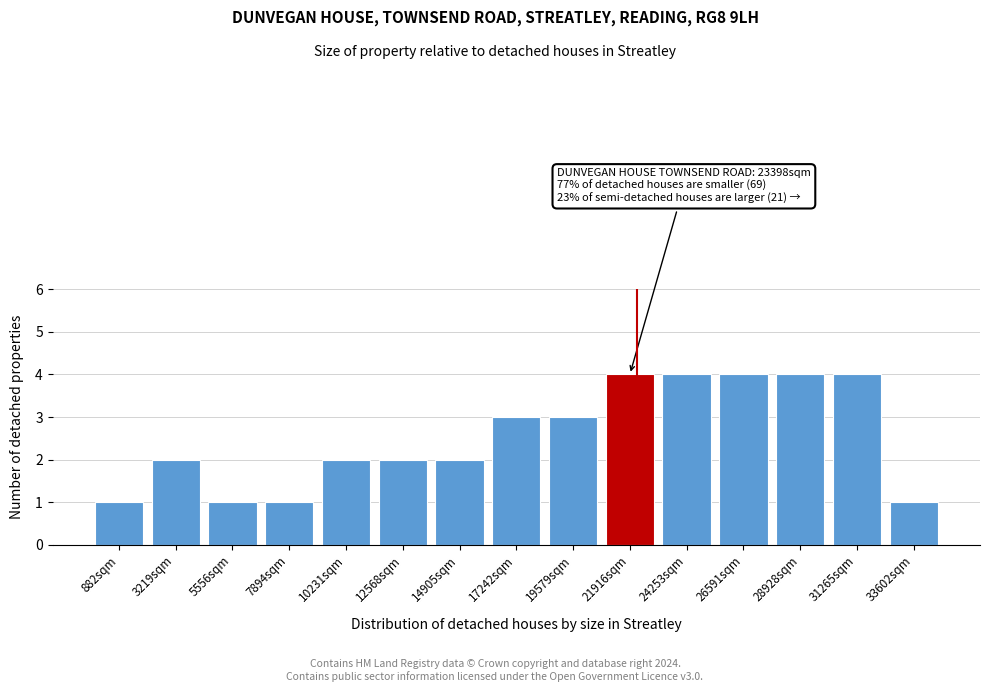

Reading right to left, extract all data points from this chart.

1	4	4	4	4	4	3	3	2	2	2	1	1	2	1